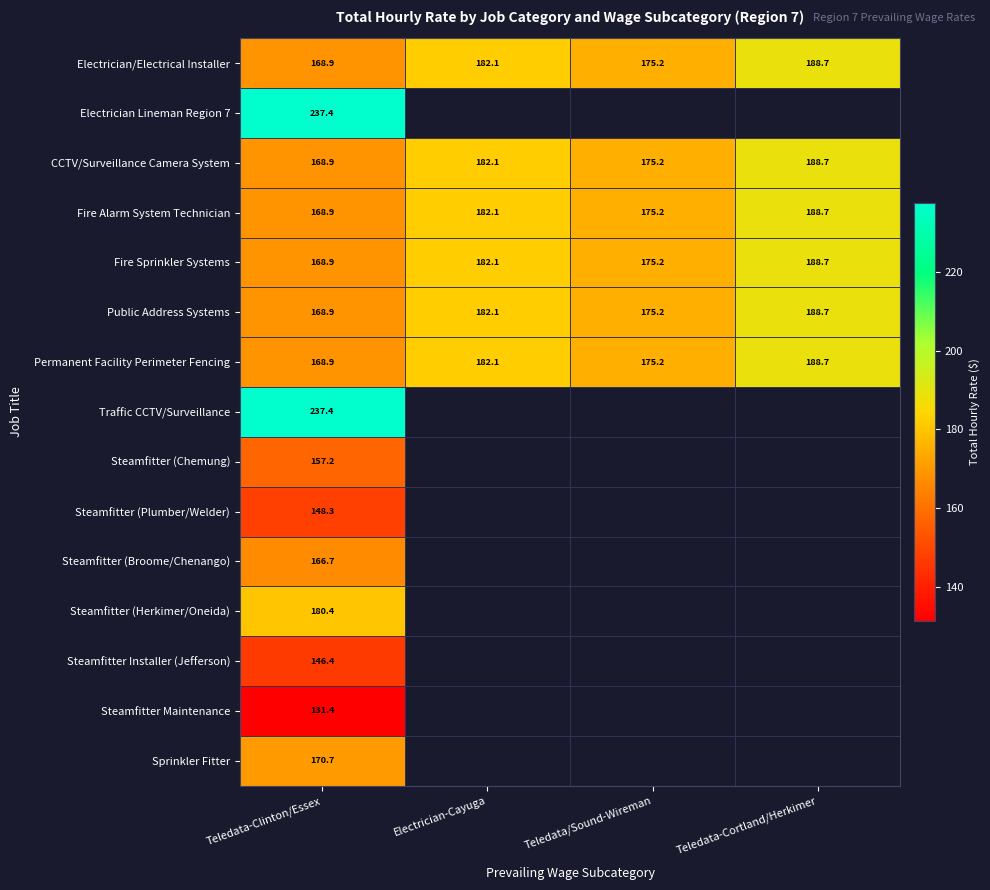

How many values in the Public Address Systems series exceed 182?

2